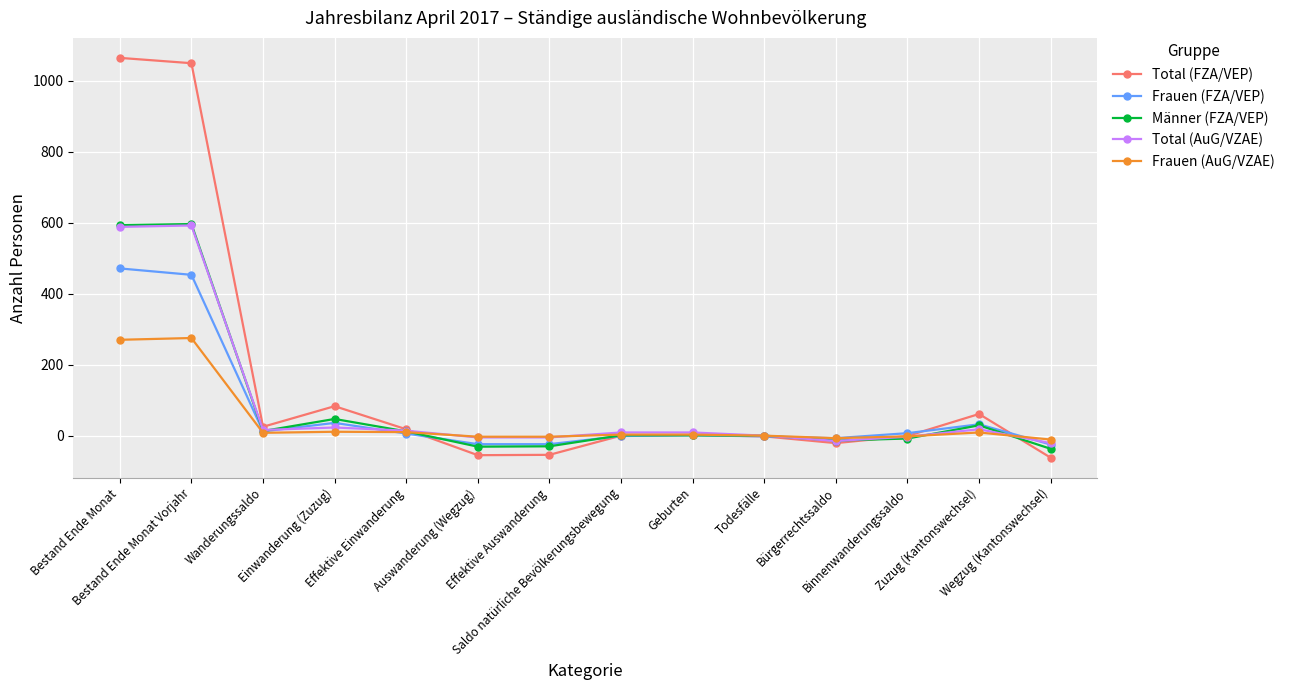

What is the sum of the Total (AuG/VZAE) values at Auswanderung (Wegzug) and Bestand Ende Monat?

583